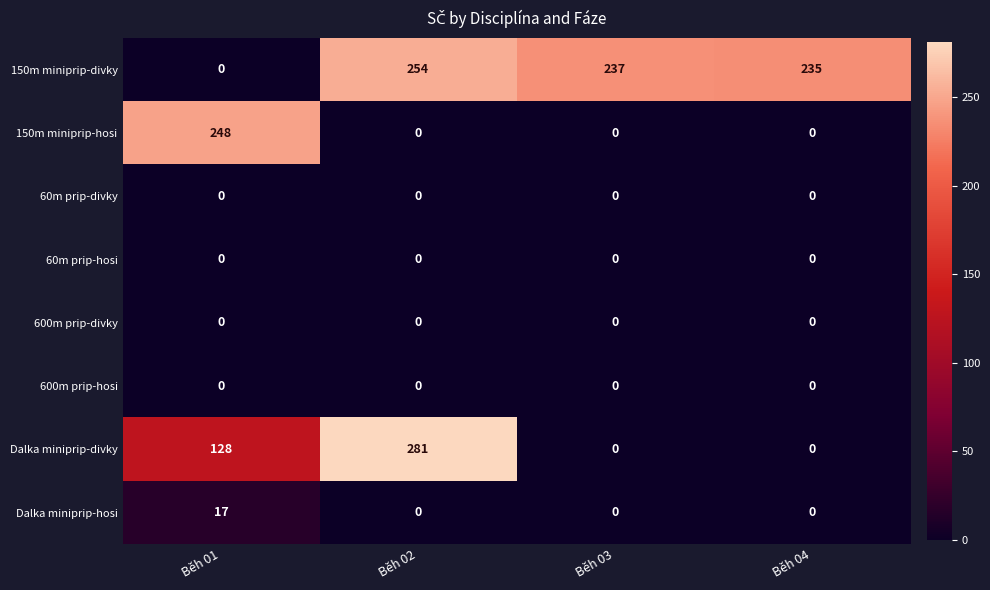

What value does the 150m miniprip-hosi series have at Běh 01, to the nearest 10?

250